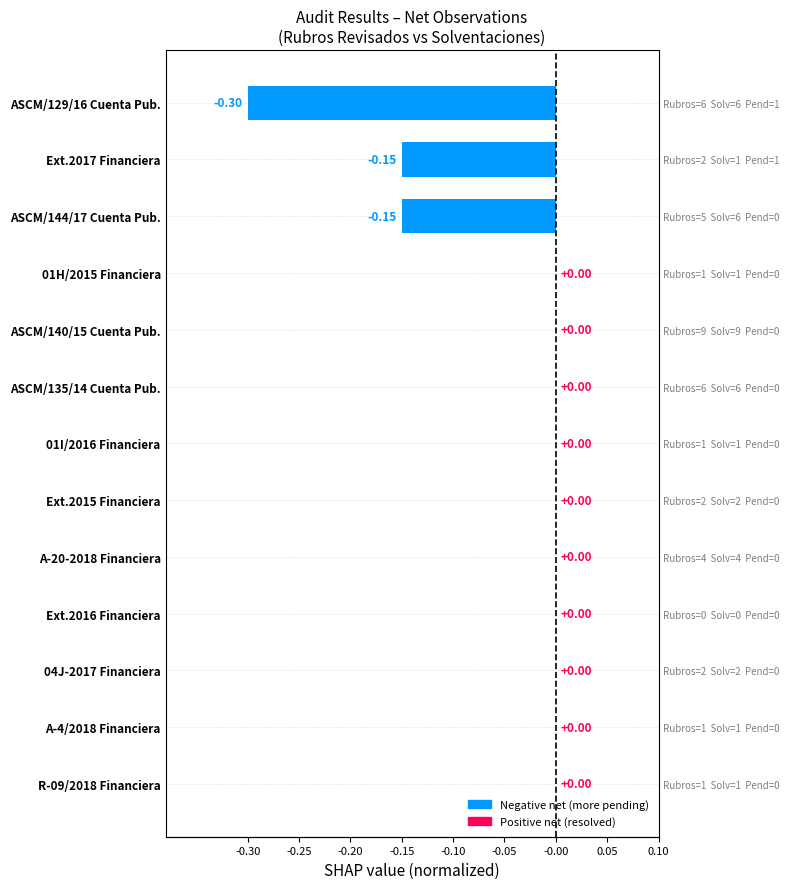

What is the sum of all values?

-0.6